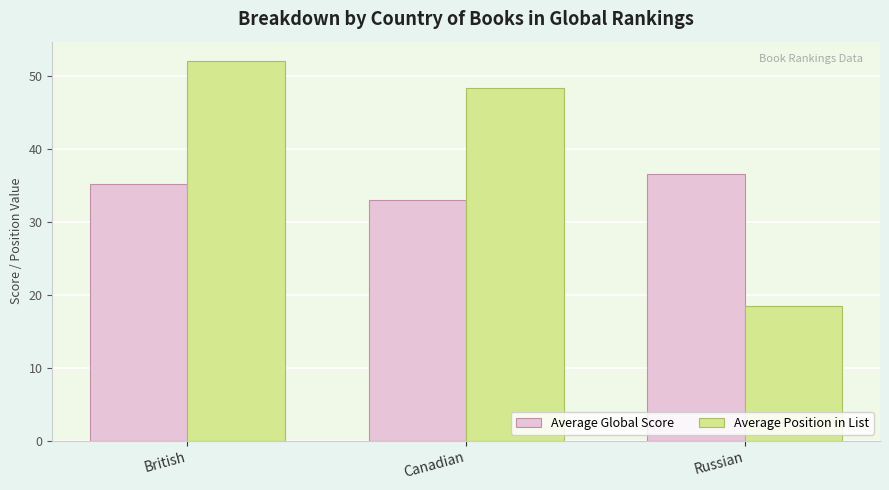

Reading left to right, transcribe all the data shown in this chart.

Average Global Score: British=35.2	Canadian=33.0	Russian=36.5
Average Position in List: British=52.1	Canadian=48.3	Russian=18.5